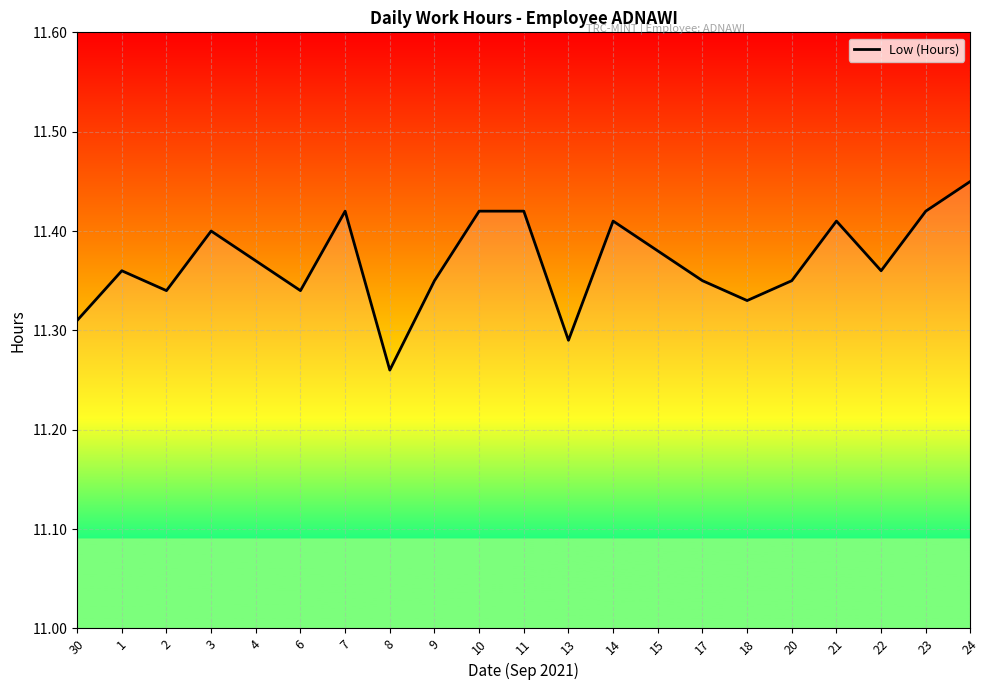

True or false: the data shows 19.6 at 15.

False